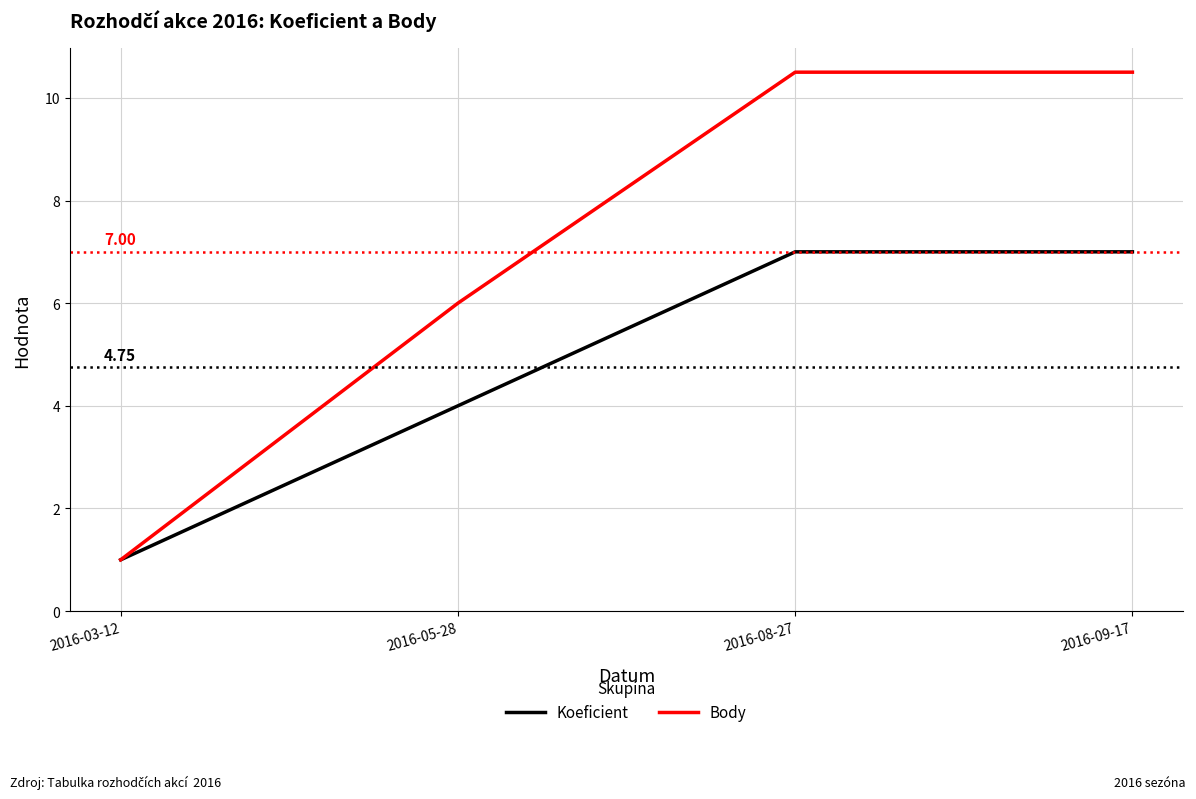

What are all the series names shown in the legend?

Koeficient, Body